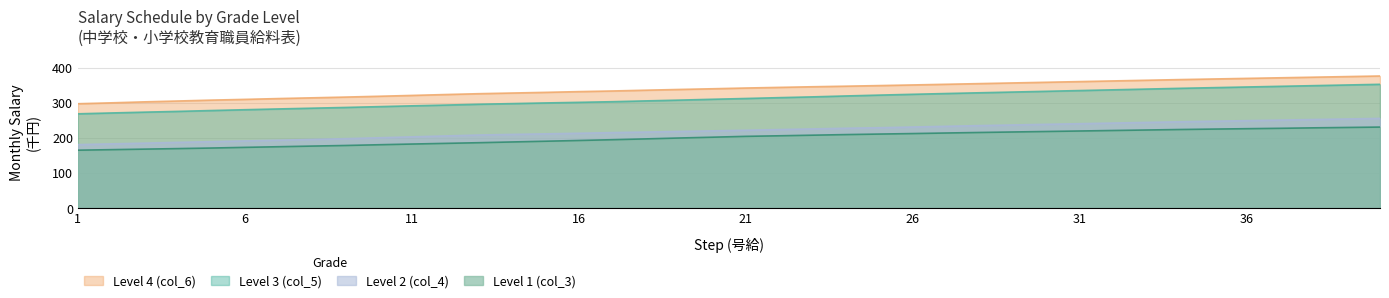

What is the approximate value of Level 1 (col_3) at 35?

225.3